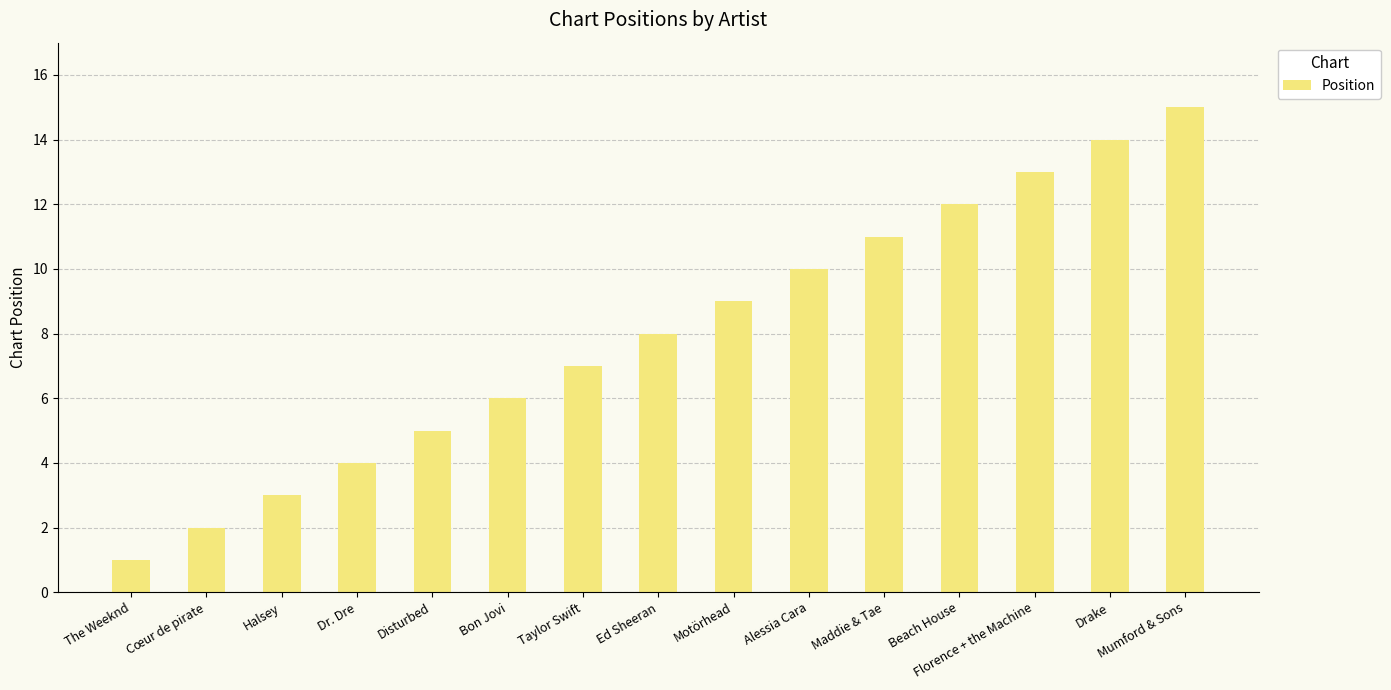

Which label corresponds to the largest value in the chart?

Mumford & Sons